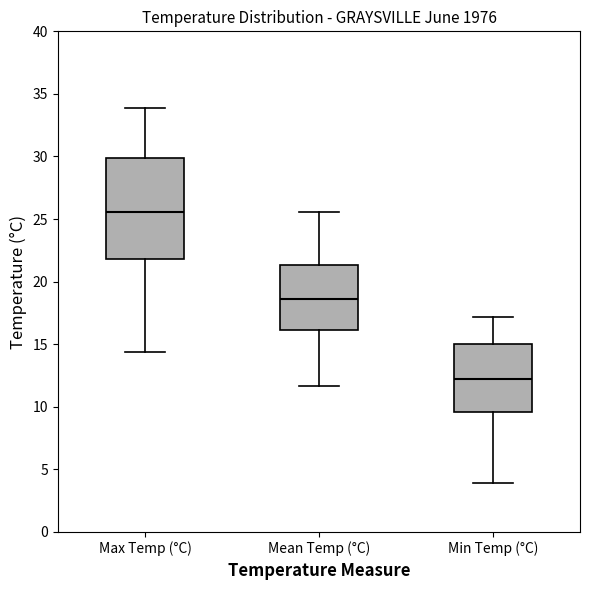

Comparing the boxes themselves (not the whiskers), which one is the tallest?

Max Temp (°C)